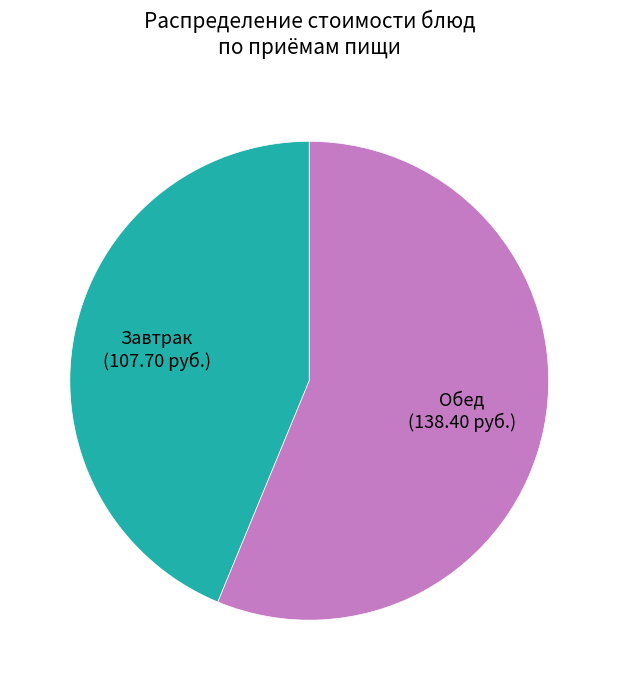

Is the sum of Обед and Завтрак greater than half?

Yes